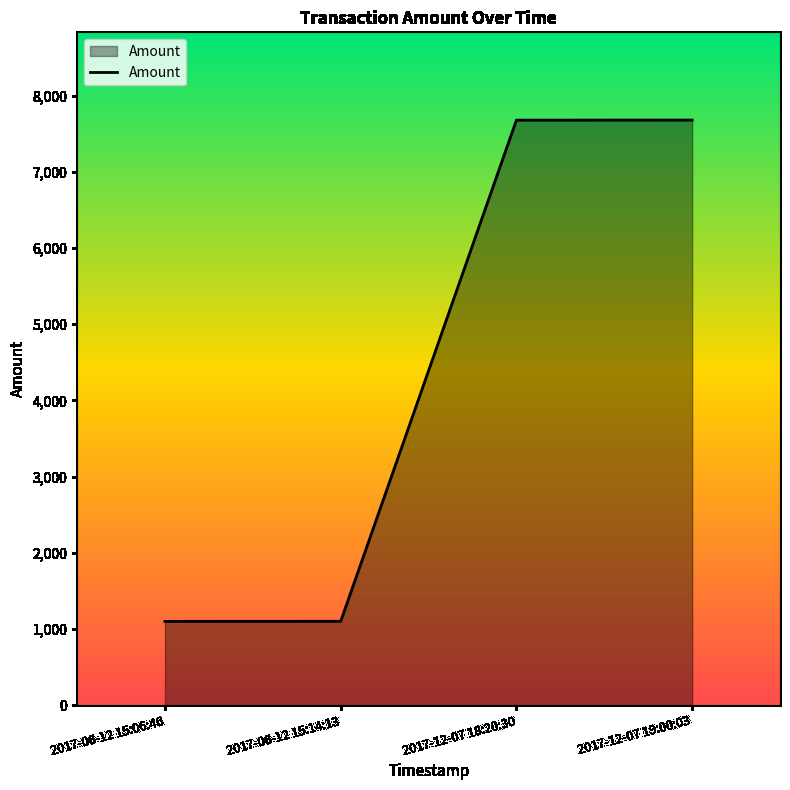

True or false: there are more than 2 points higher than both neighbors.

False